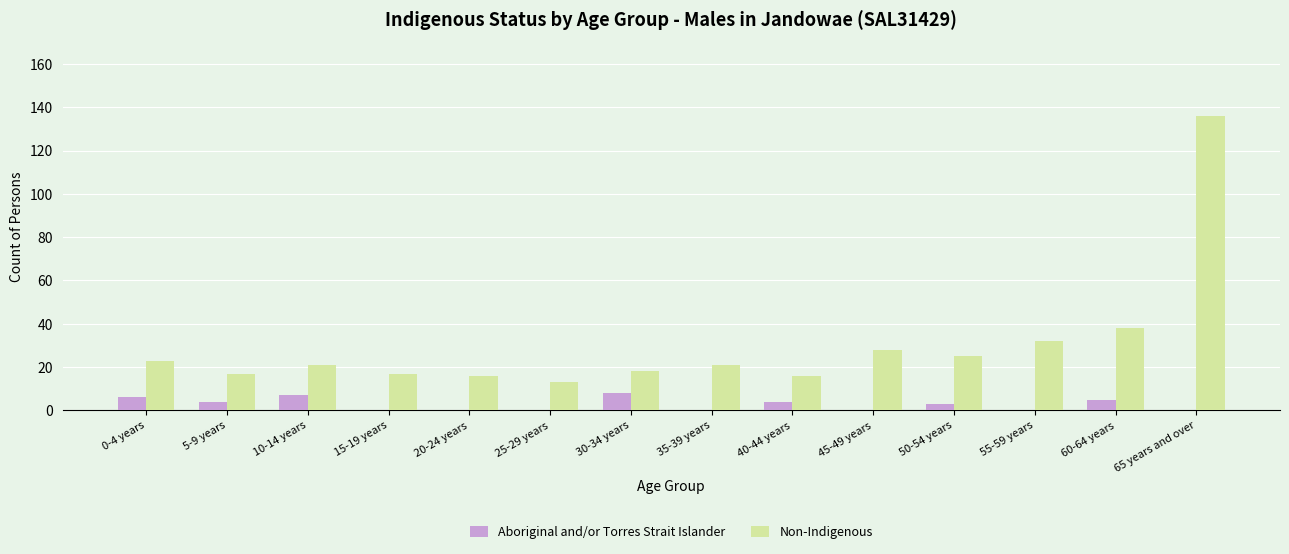

The value of Non-Indigenous at 20-24 years is 5. True or false?

False